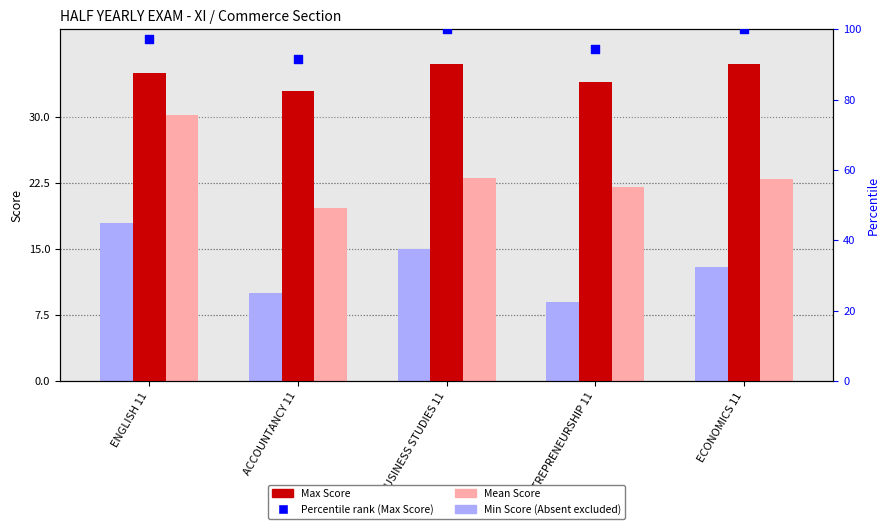

Which series reaches the minimum Y coordinate?

Min Score (Absent excluded)